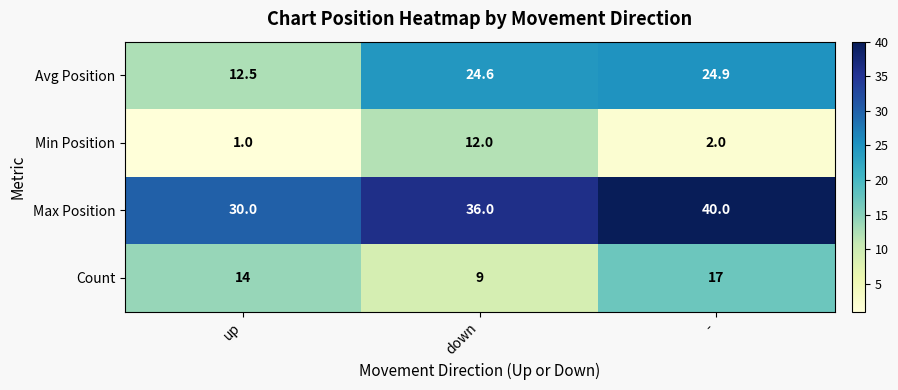

What is the minimum value shown in the chart?

1.0